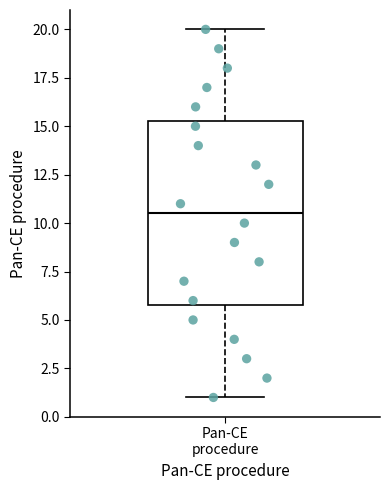

Transcribe this box plot: give where the median line is, the range the box spans, and where the two whiskers end, as read against the y-axis. The values are not printed on the chart, so give them approximately, as read against the axis.

median 10.5, box 6.0 to 15.5, whiskers 1.0 to 20.0